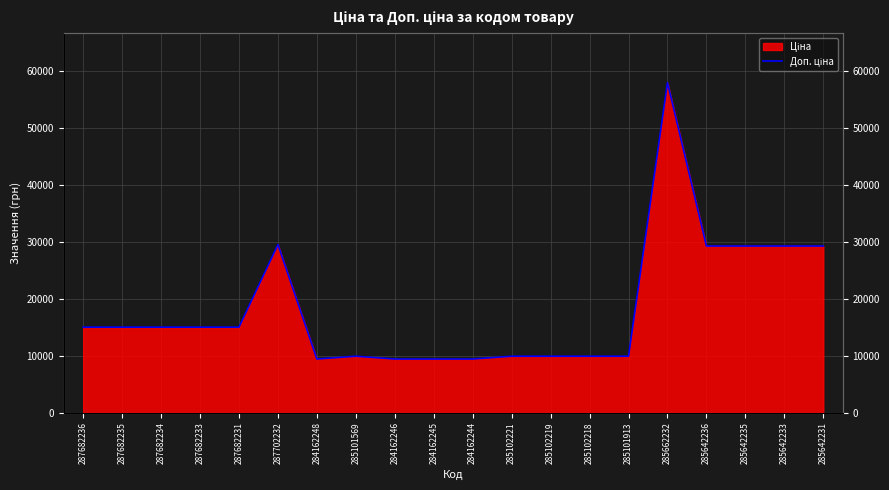

True or false: the data shows 58037.0 at 285662232.

True